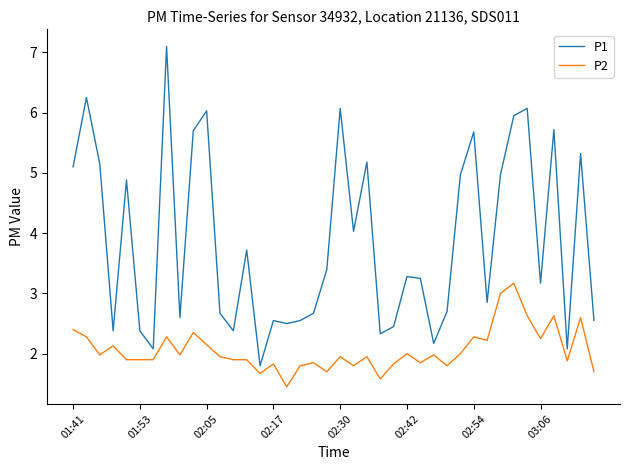

Count the number of data series in this chart.

2